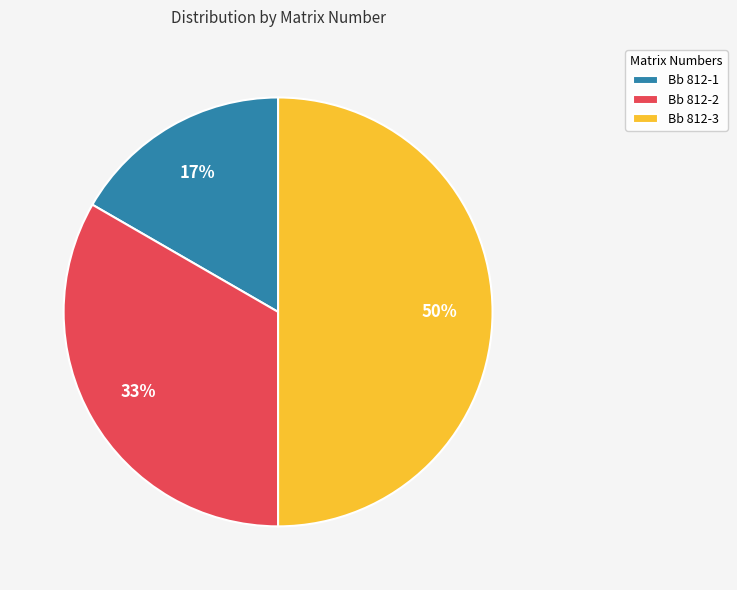

To the nearest percent, what is the combined percentage of Bb 812-1 and Bb 812-2?

50%